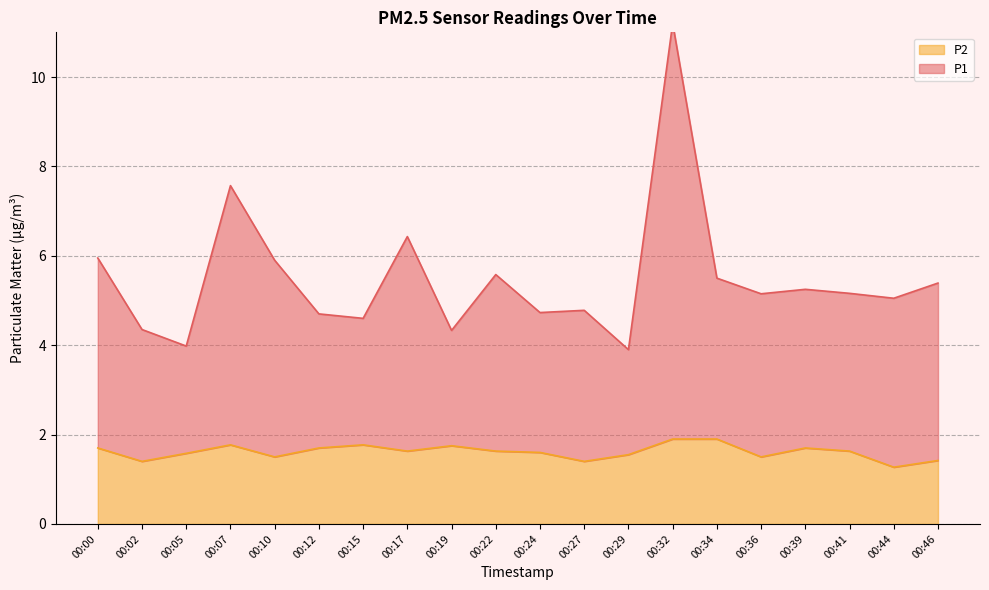

How many interior local valleys does the P1 series have?

7